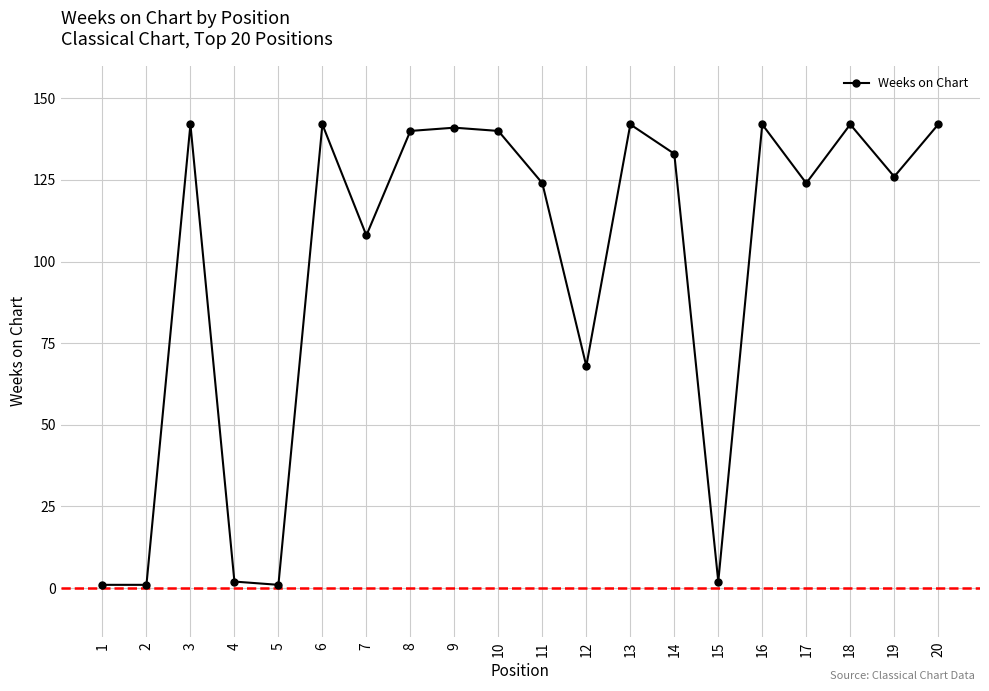

What value does the data have at 8, to the nearest 10?

140